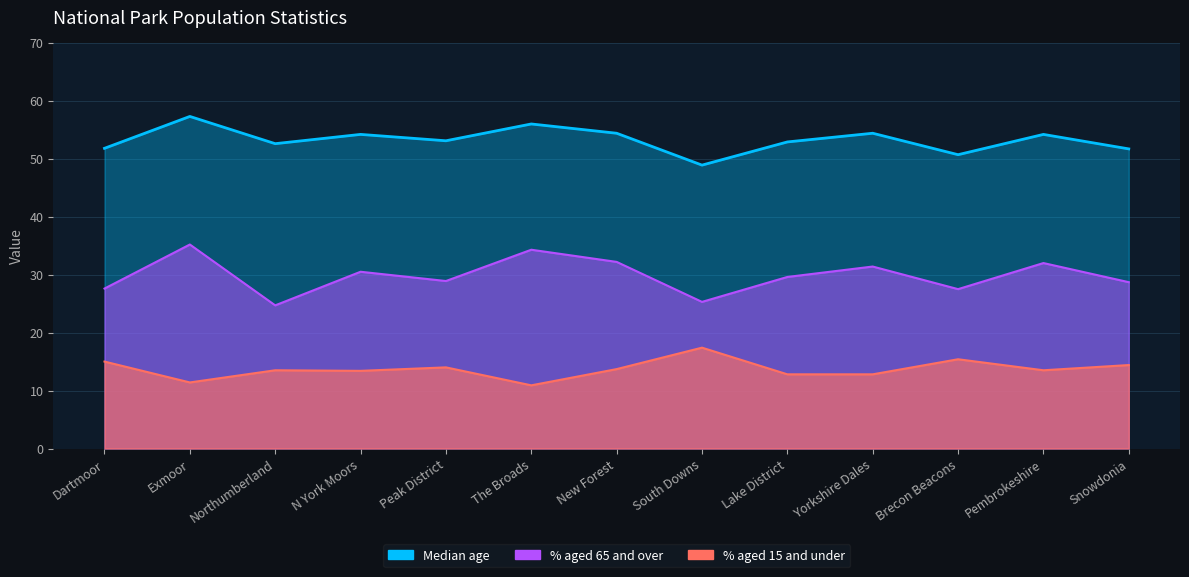

Reading right to left, list all the values displayed in this chart.

% aged 65 and over: 28.7	32.0	27.5	31.4	29.6	25.3	32.2	34.3	28.9	30.5	24.7	35.2	27.6
Median age: 51.7	54.2	50.7	54.4	52.9	48.9	54.4	56.0	53.1	54.2	52.6	57.3	51.8
% aged 15 and under: 14.4	13.5	15.4	12.8	12.8	17.4	13.7	10.9	14.0	13.4	13.5	11.4	15.0